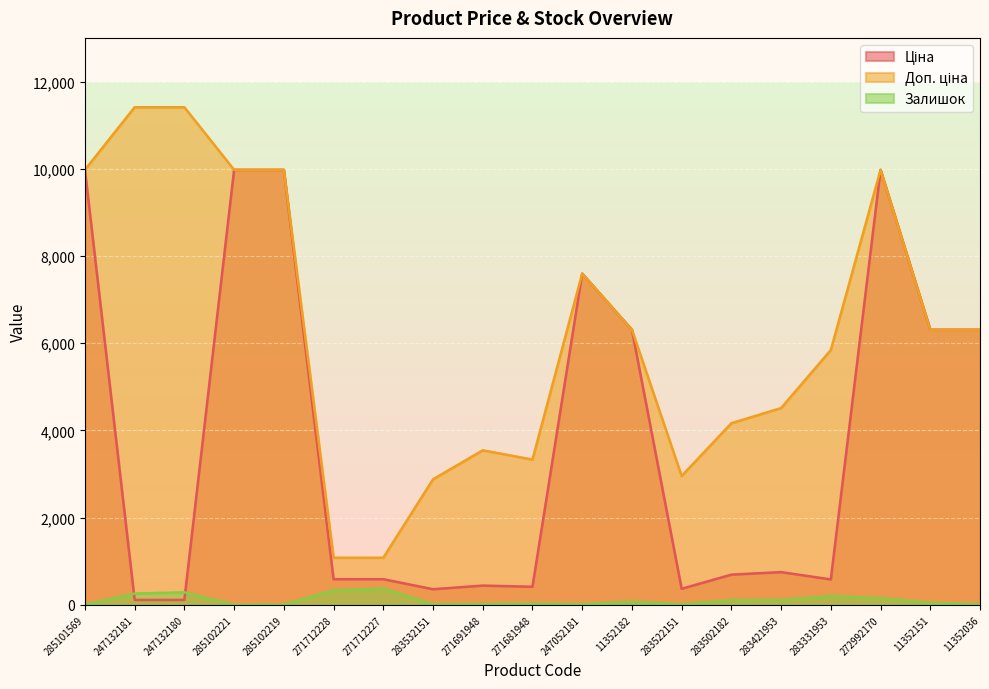

Between 247052181 and 11352151, which is larger?

247052181